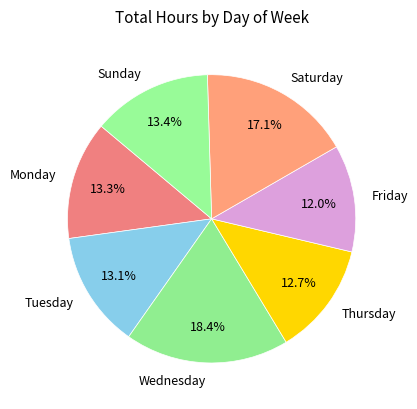

Between Thursday and Saturday, which is larger?

Saturday